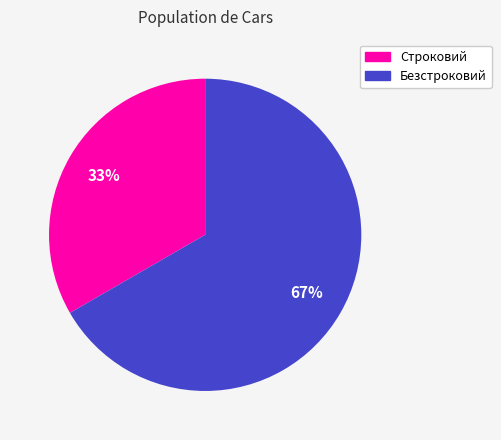

Which category accounts for the majority?

Безстроковий